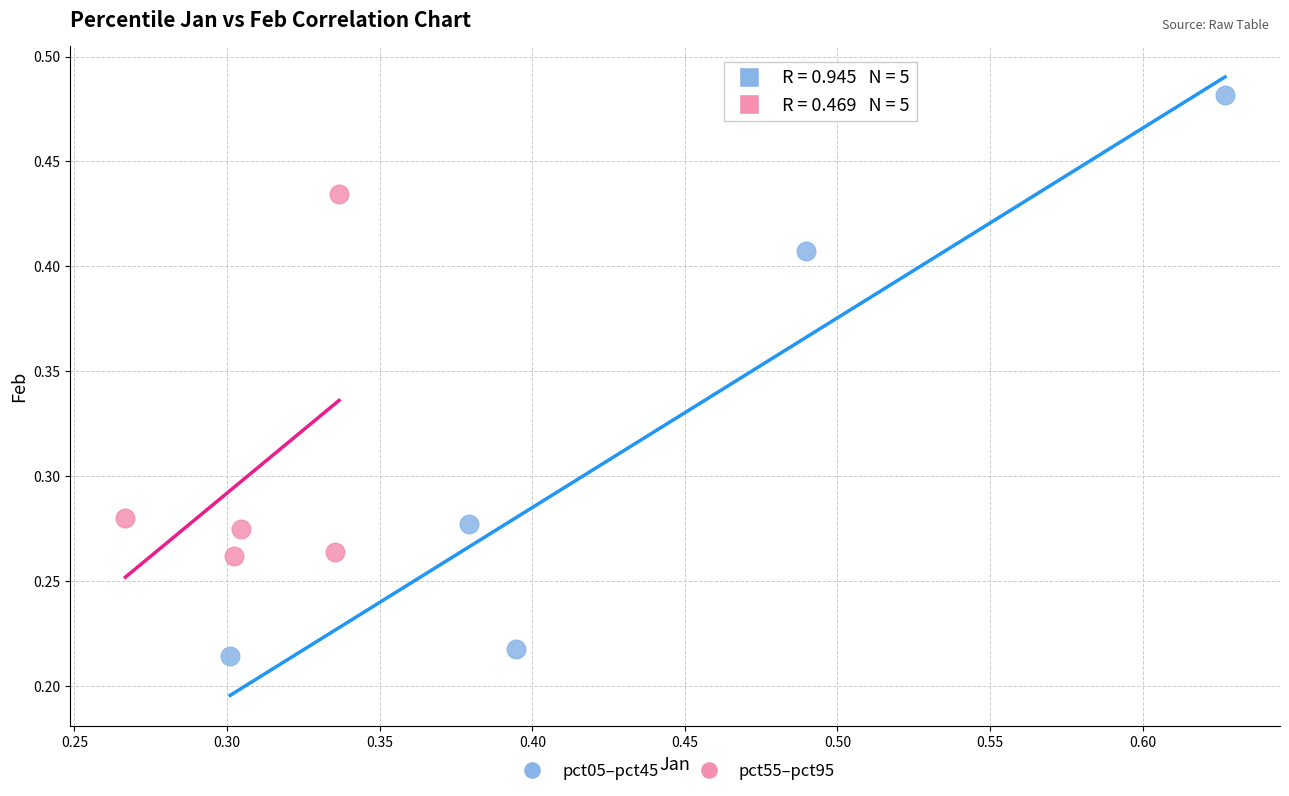

Which series reaches the maximum Y coordinate?

pct05–pct45